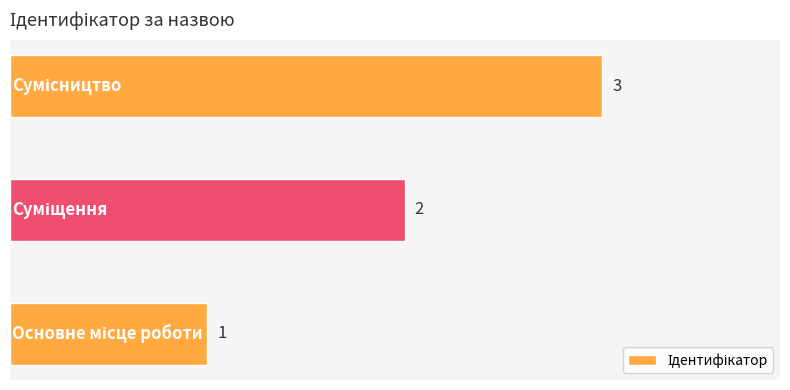

Count the values in the range 1 to 3.

3